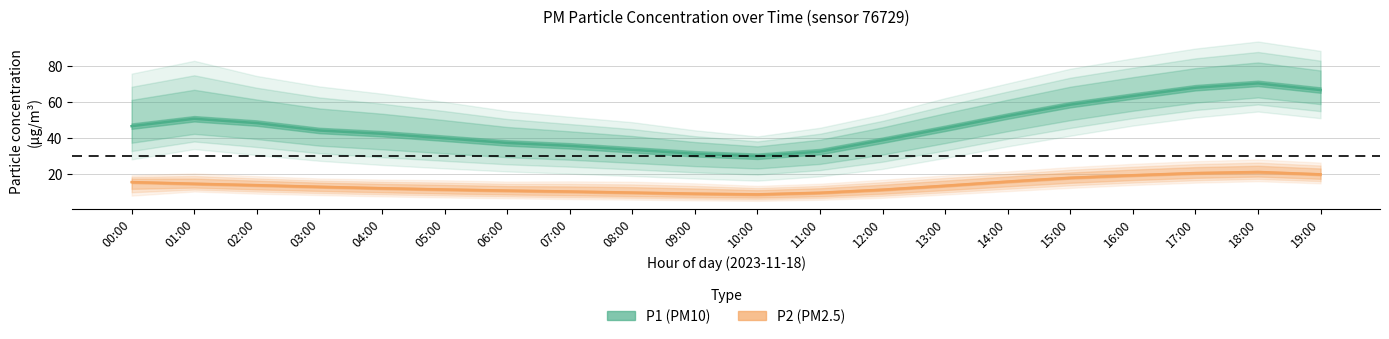

True or false: P1_lower and P2_upper intersect in this chart.

False